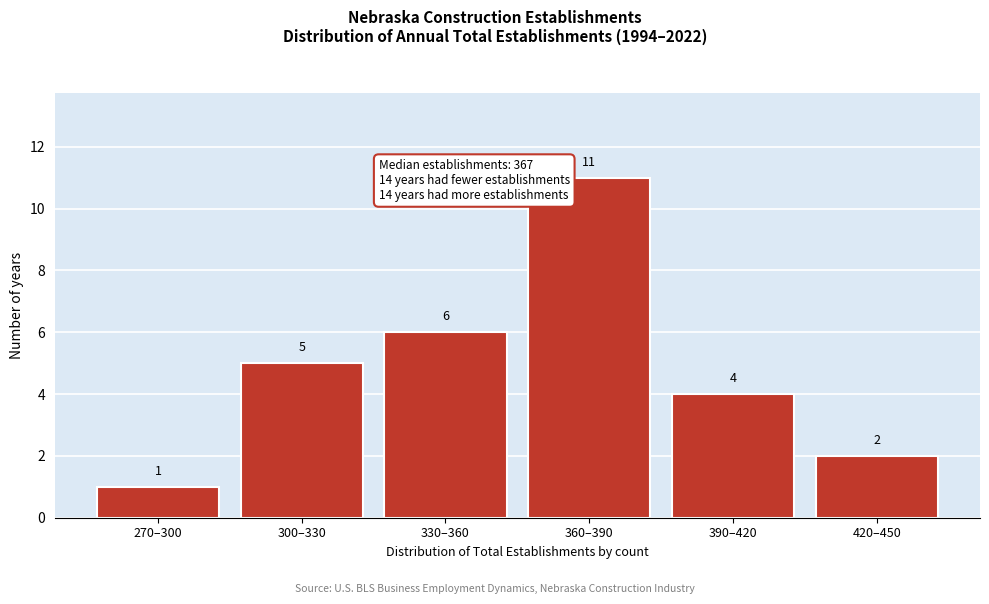

Reading right to left, extract all data points from this chart.

420–450=2	390–420=4	360–390=11	330–360=6	300–330=5	270–300=1